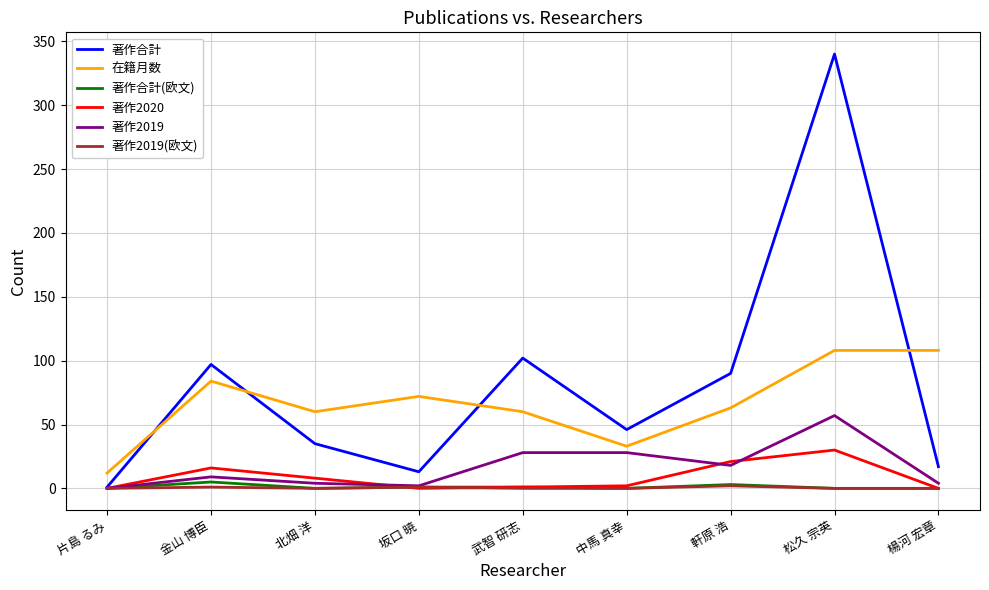

The 在籍月数 series shows 25 at 武智 研志. True or false?

False